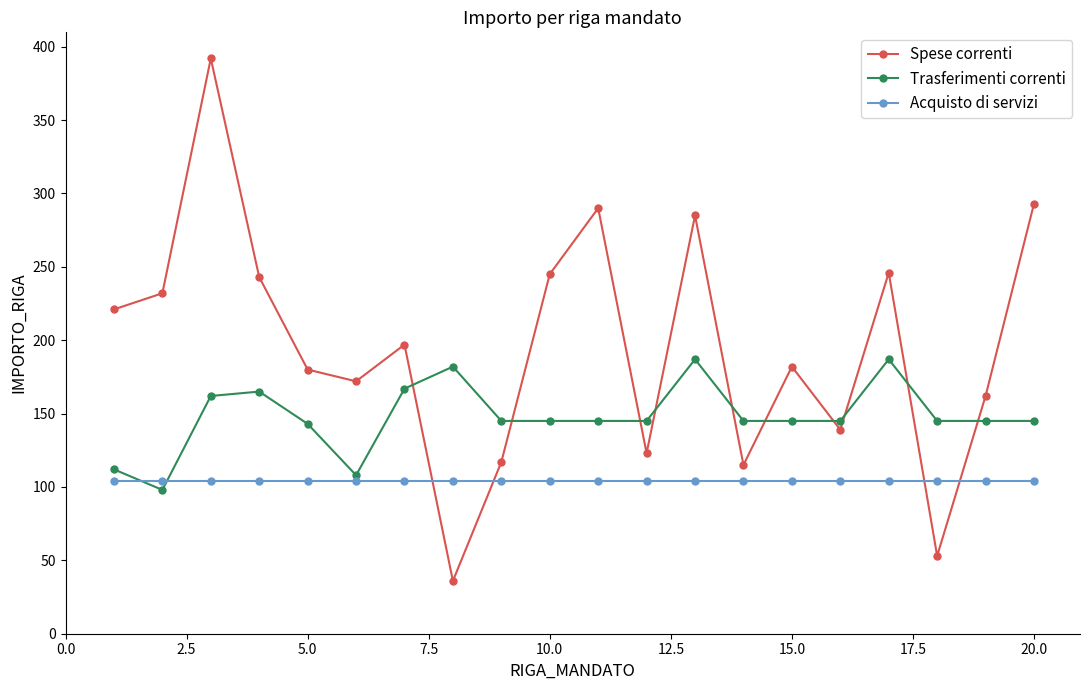

How many intersections are there between Spese correnti and Acquisto di servizi?

4